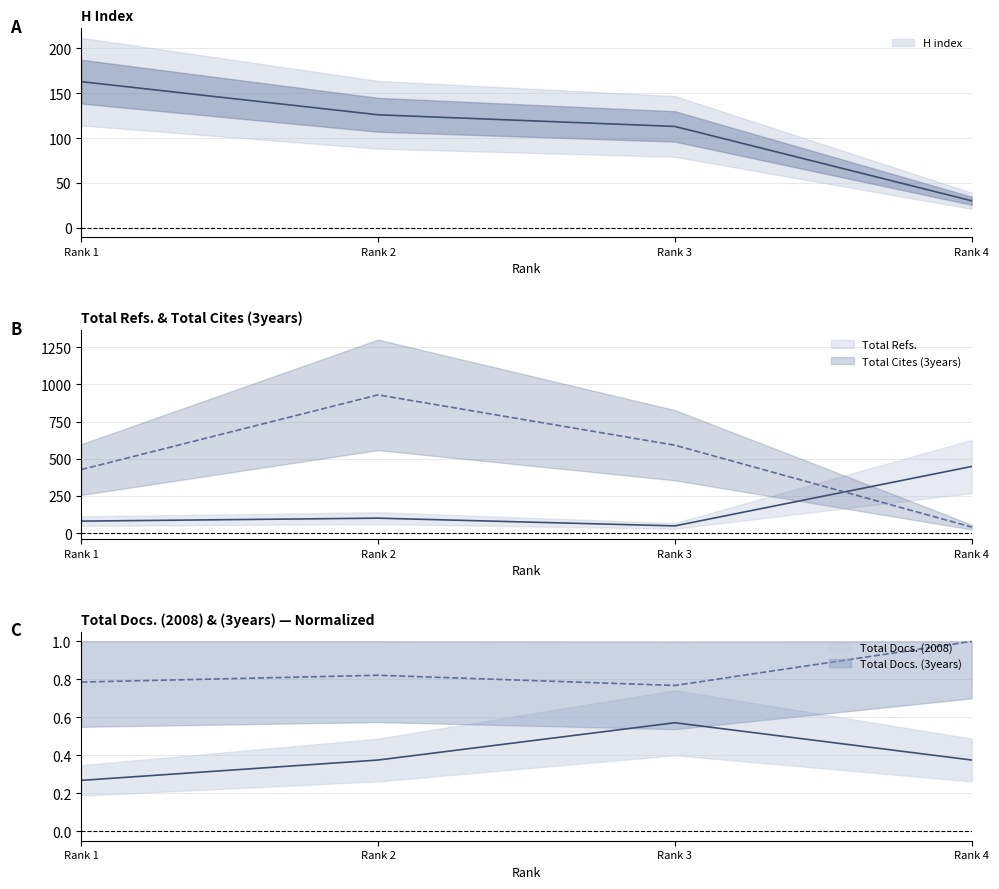

Which series changed the most between Rank 3 and Rank 4?

Total Cites (3years)